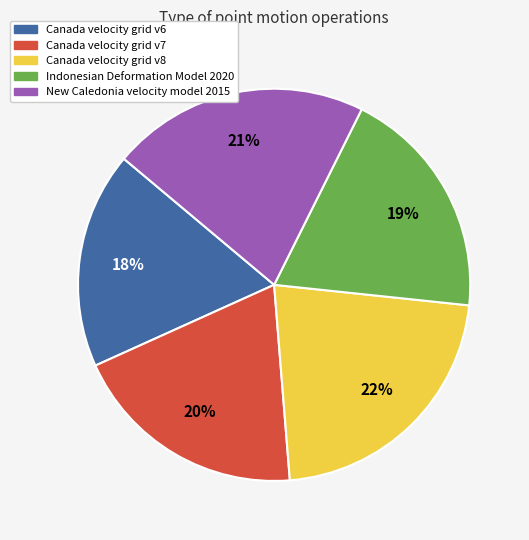

Which category has the biggest portion of the pie?

Canada velocity grid v8